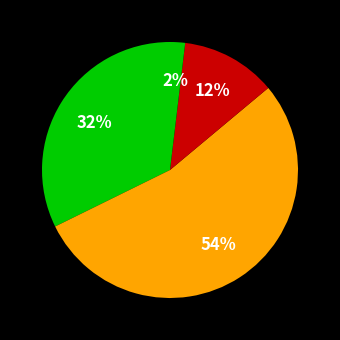

Count the number of slices in the pie.

4